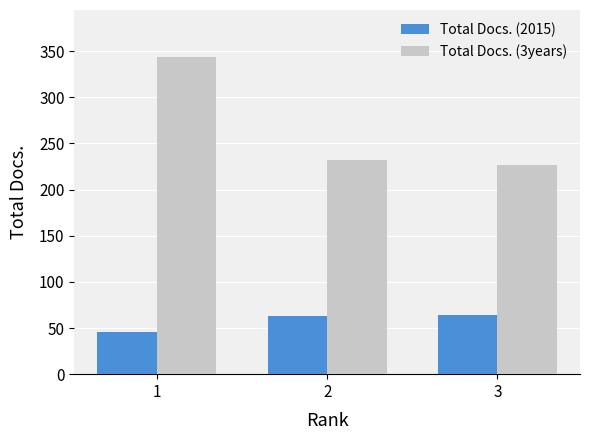

List the series in order of their peak value, highest first.

Total Docs. (3years), Total Docs. (2015)